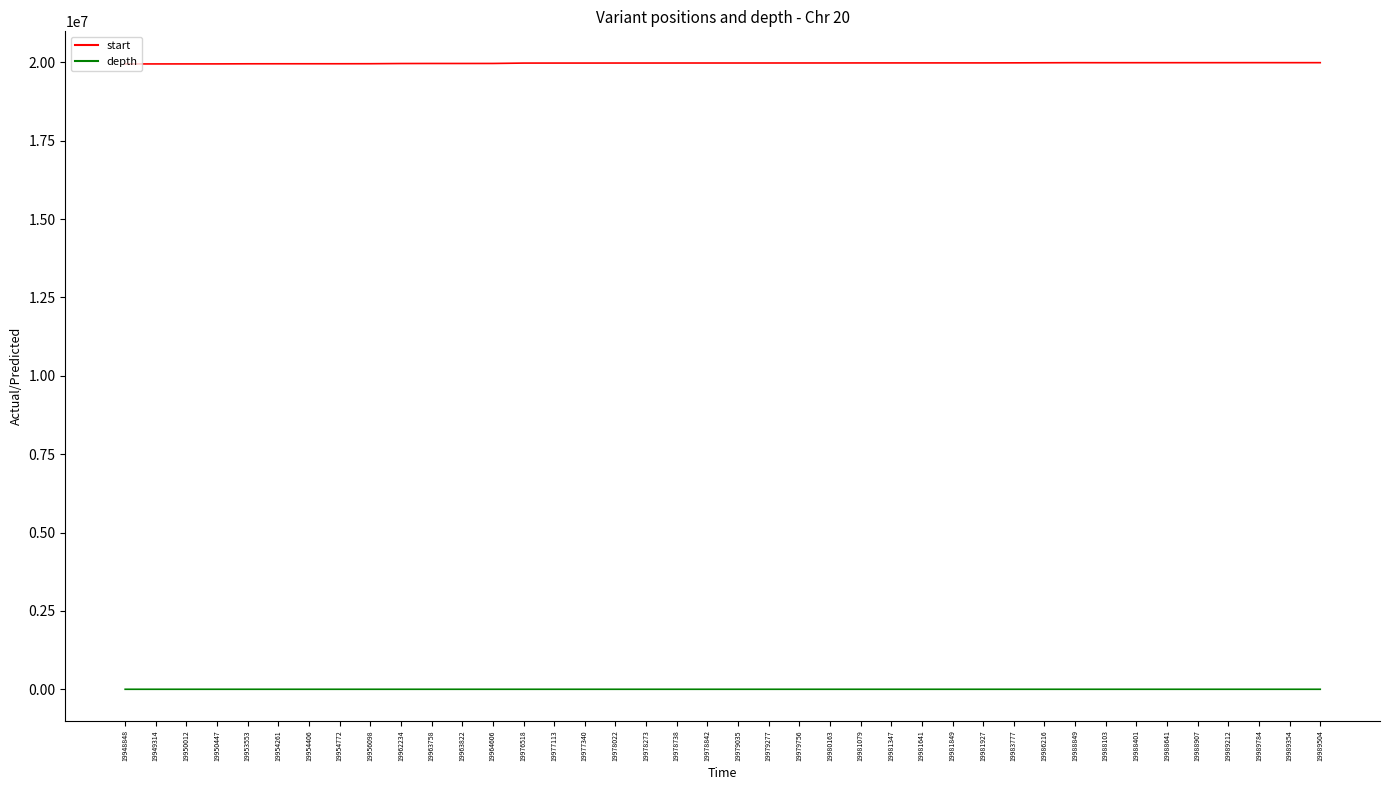

Rank the series by their average value, from lowest to highest.

depth, start